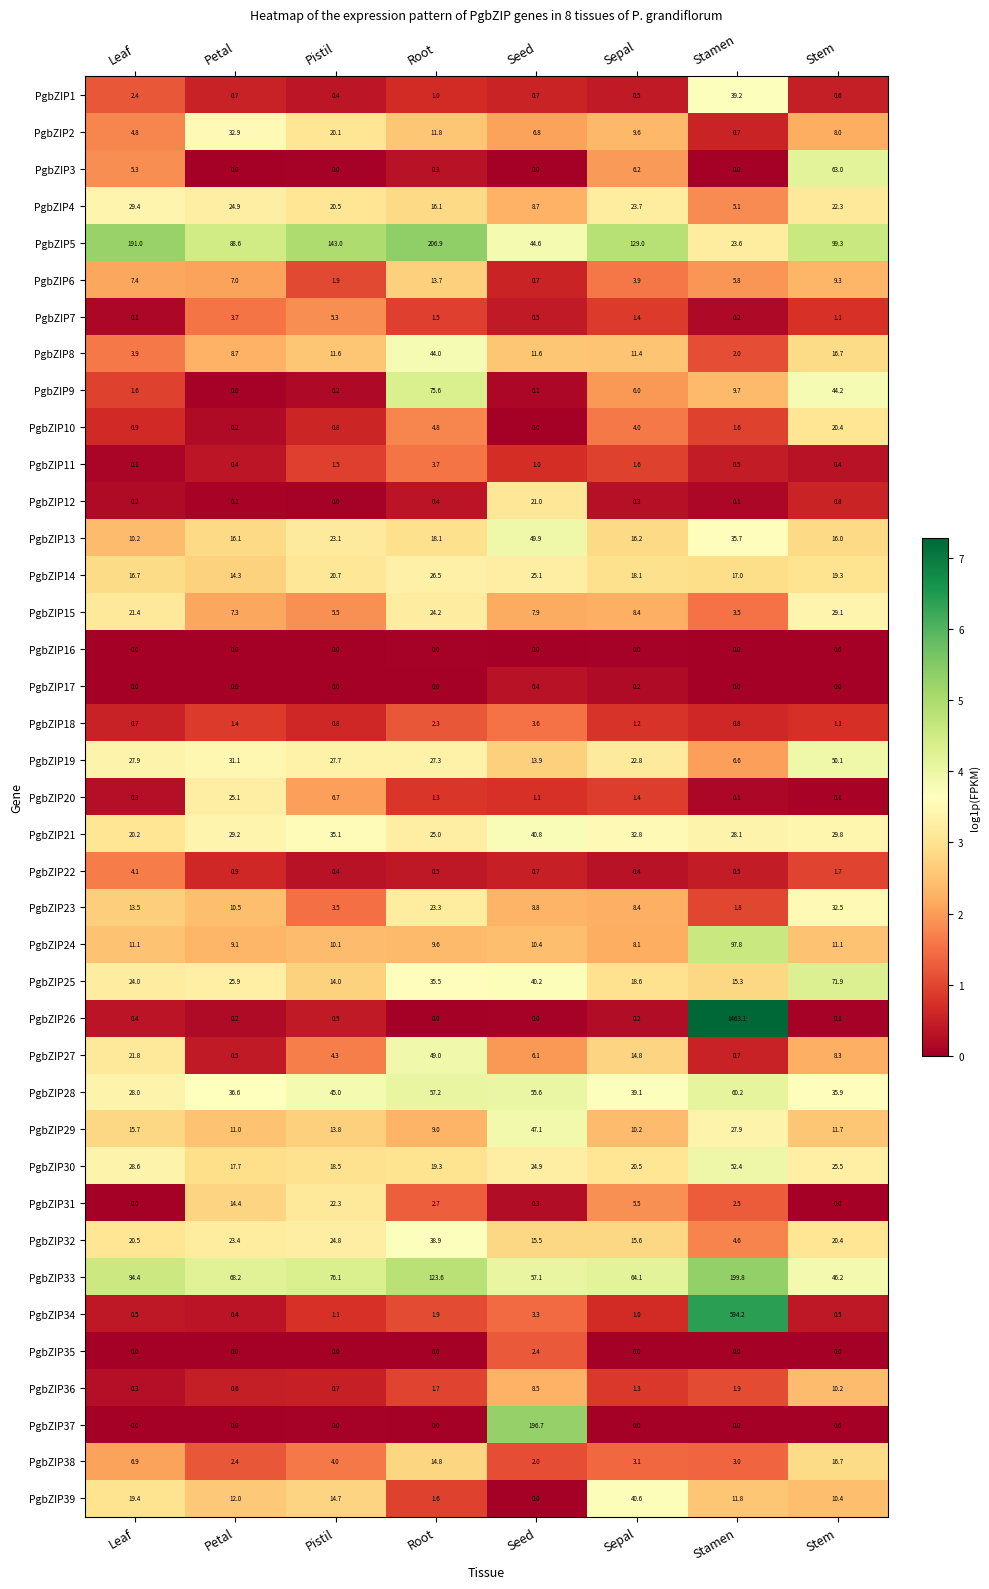

Which category has the lowest value in the PgbZIP10 series?

Seed